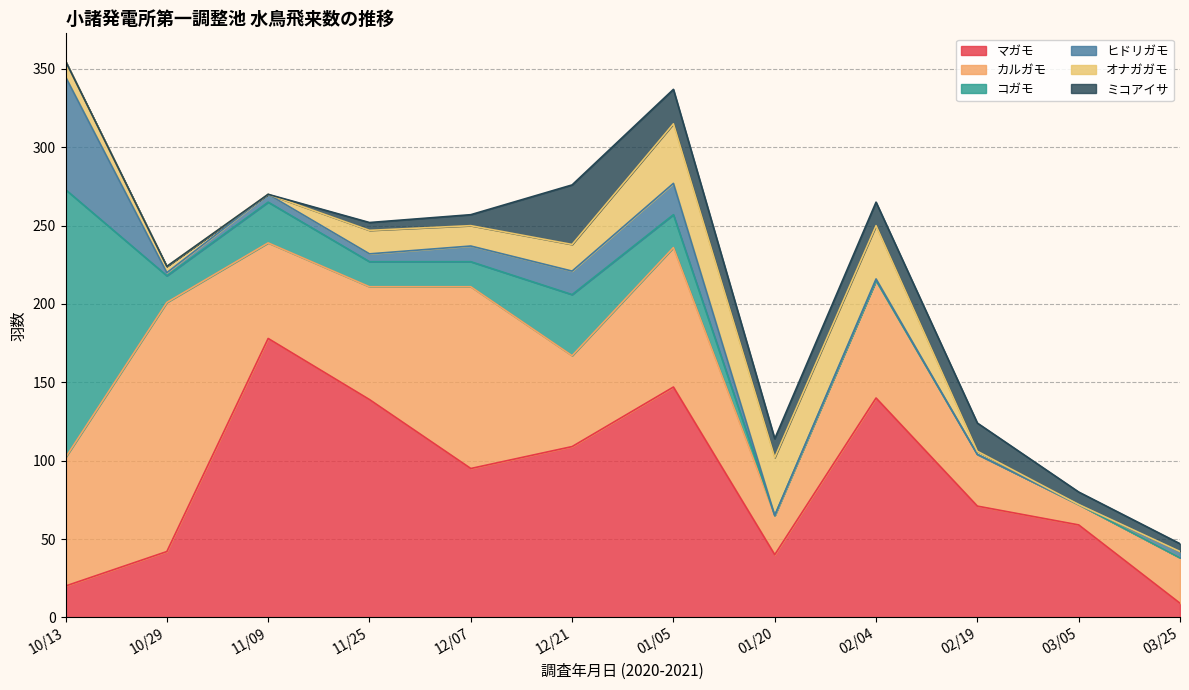

The オナガガモ series shows 0 at 03/05. True or false?

True